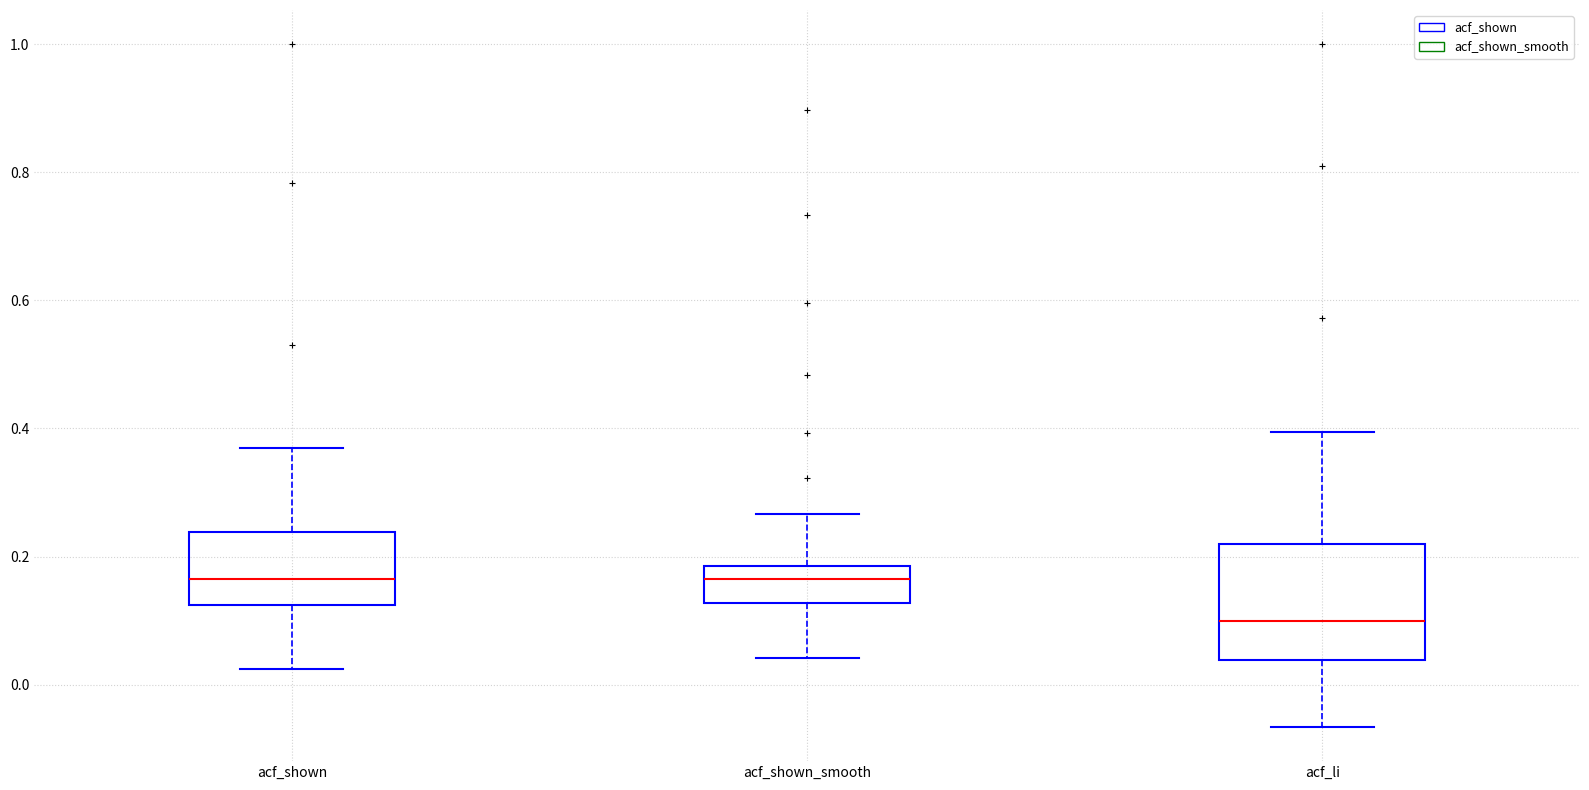

Reading left to right, read every box against the y-axis: the position of its median line, the range the box covers, and the ends of its whiskers. The values are not printed on the chart, so give them approximately, as read against the axis.

acf_shown: median 0.16, box 0.12 to 0.24, whiskers 0.02 to 0.38
acf_shown_smooth: median 0.16, box 0.12 to 0.18, whiskers 0.04 to 0.26
acf_li: median 0.10, box 0.04 to 0.22, whiskers -0.06 to 0.40